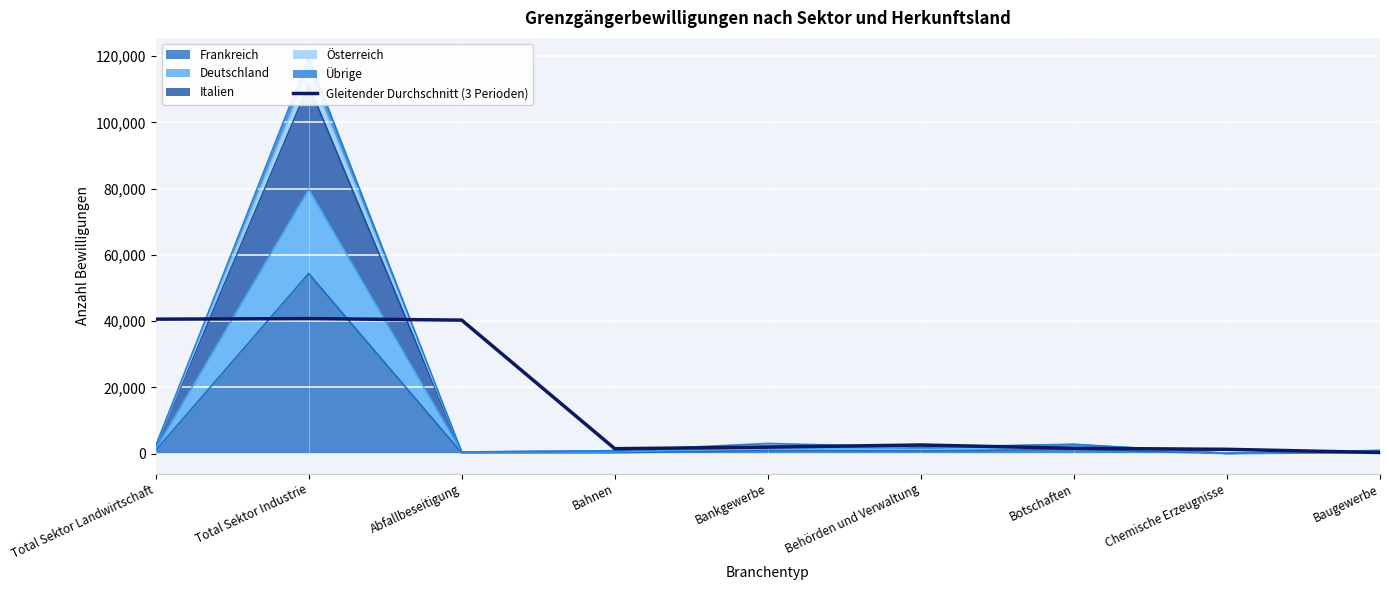

How many data points does each series have?

9